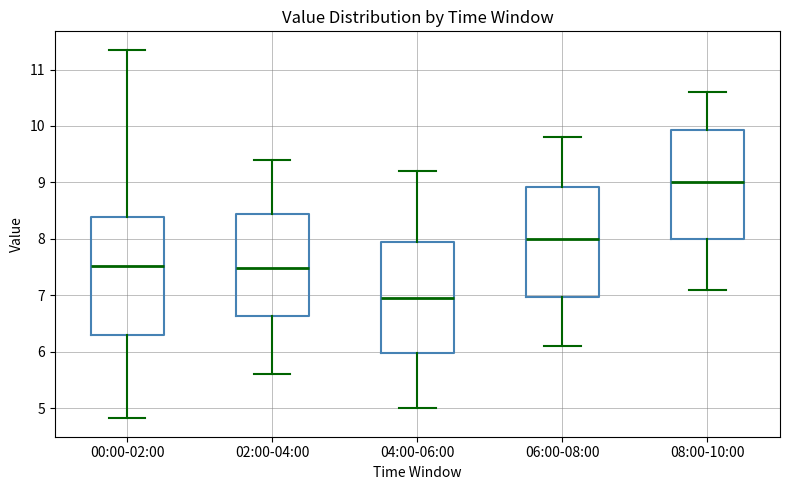

Reading left to right, read every box against the y-axis: the position of its median line, the range the box covers, and the ends of its whiskers. The values are not printed on the chart, so give them approximately, as read against the axis.

00:00-02:00: median 7.5, box 6.3 to 8.4, whiskers 4.8 to 11.4
02:00-04:00: median 7.5, box 6.6 to 8.4, whiskers 5.6 to 9.4
04:00-06:00: median 7.0, box 6.0 to 8.0, whiskers 5.0 to 9.2
06:00-08:00: median 8.0, box 7.0 to 8.9, whiskers 6.1 to 9.8
08:00-10:00: median 9.0, box 8.0 to 9.9, whiskers 7.1 to 10.6